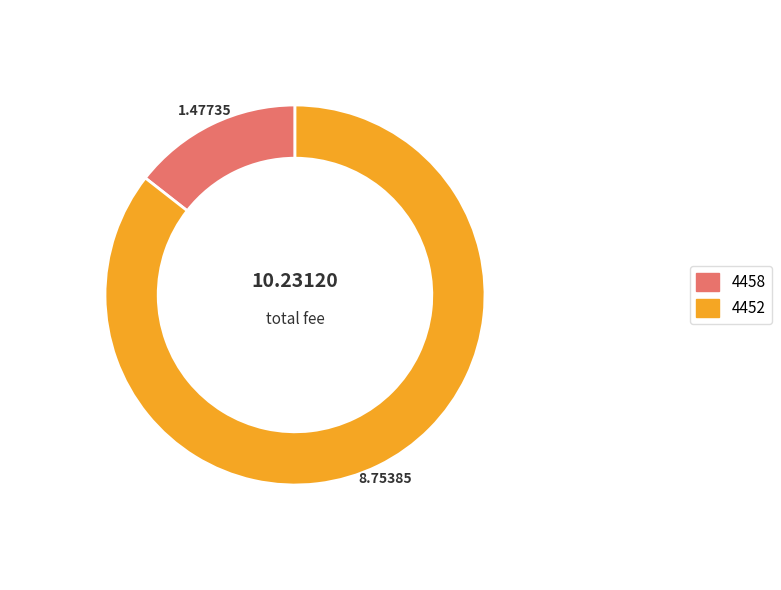

Is there a majority slice in this chart?

Yes